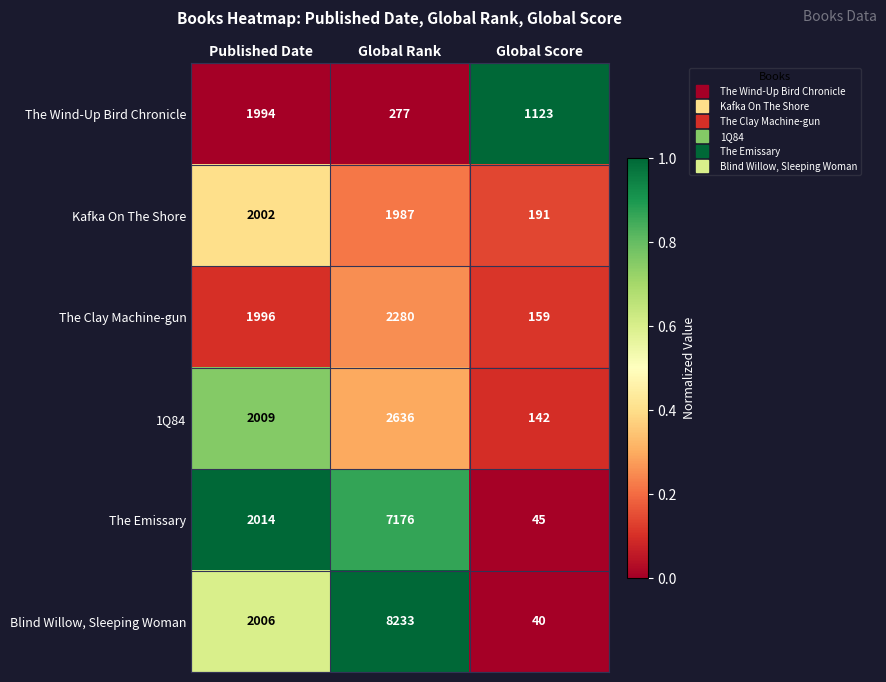

What is the approximate value of Blind Willow, Sleeping Woman at Global Score, to the nearest 10?

40